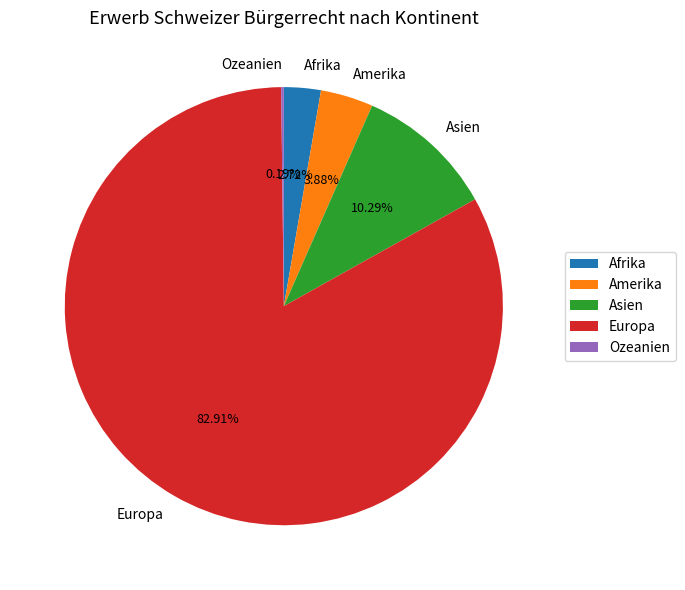

Which category has the biggest portion of the pie?

Europa